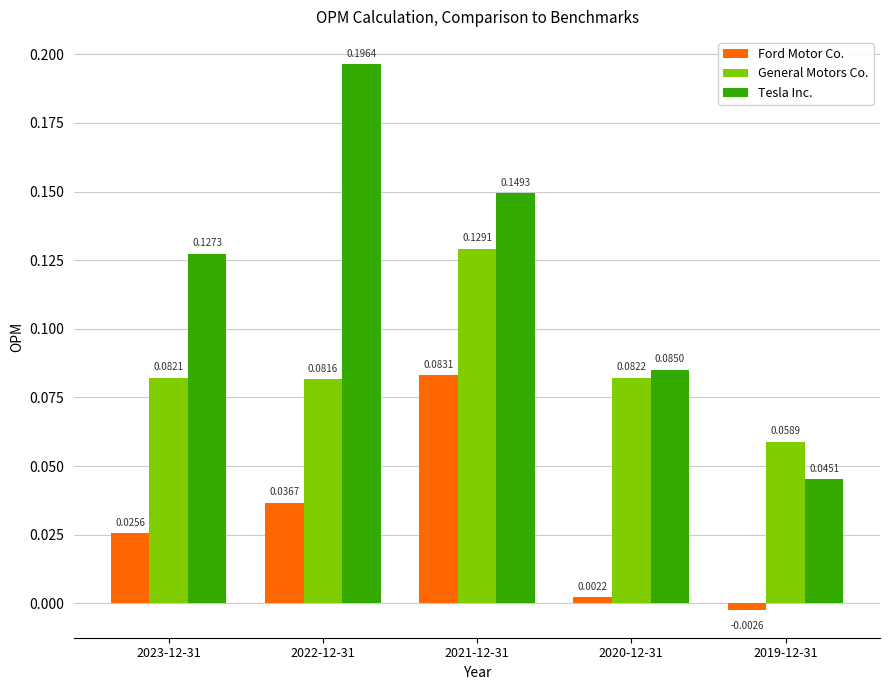

What is the sum of all General Motors Co. values?

0.4